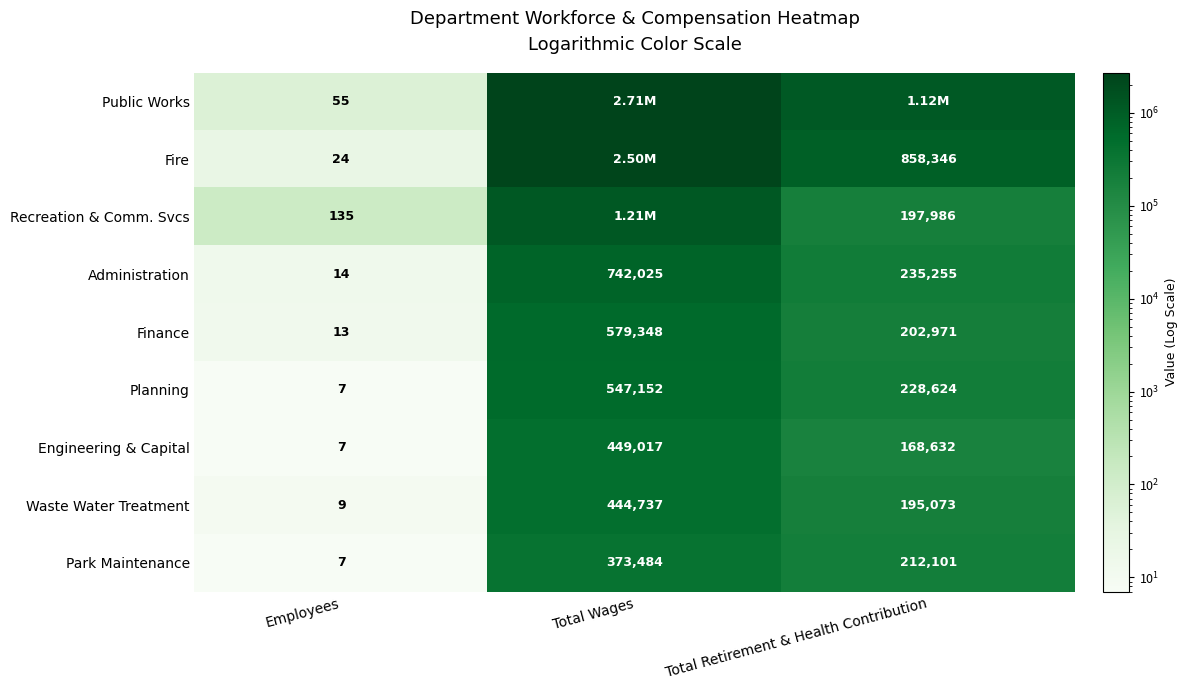

Is the value of Recreation & Comm. Svcs at Total Retirement & Health Contribution greater than the value of Administration at Total Wages?

No